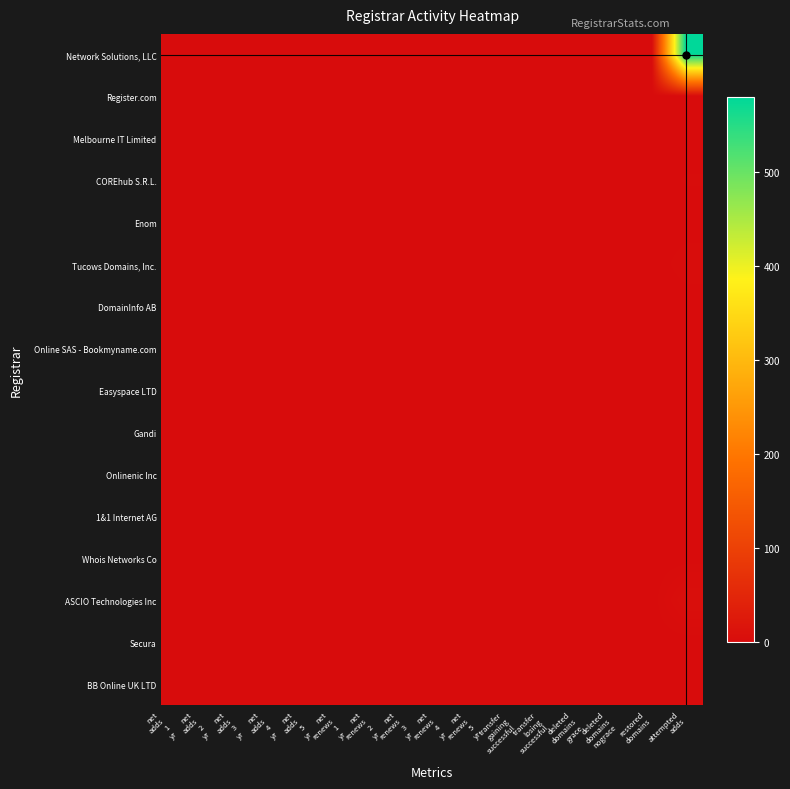

At which category is the sum across all series the highest?

attempted
adds